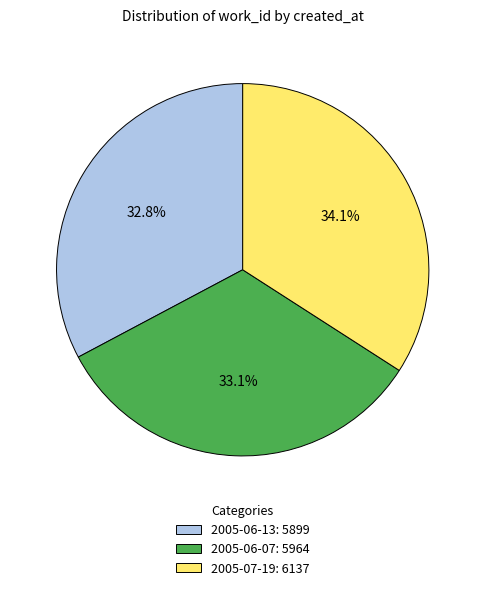

To the nearest percent, what percentage of the pie is 2005-07-19?

34%